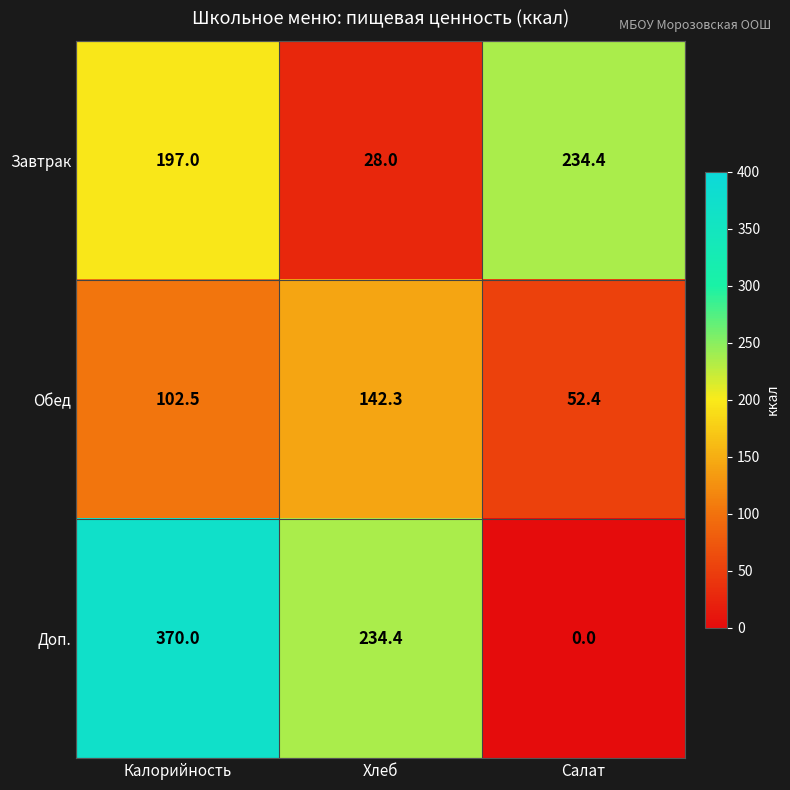

Reading right to left, extract all data points from this chart.

Завтрак: 234.4	28.0	197.0
Обед: 52.4	142.3	102.5
Доп.: 0.0	234.4	370.0